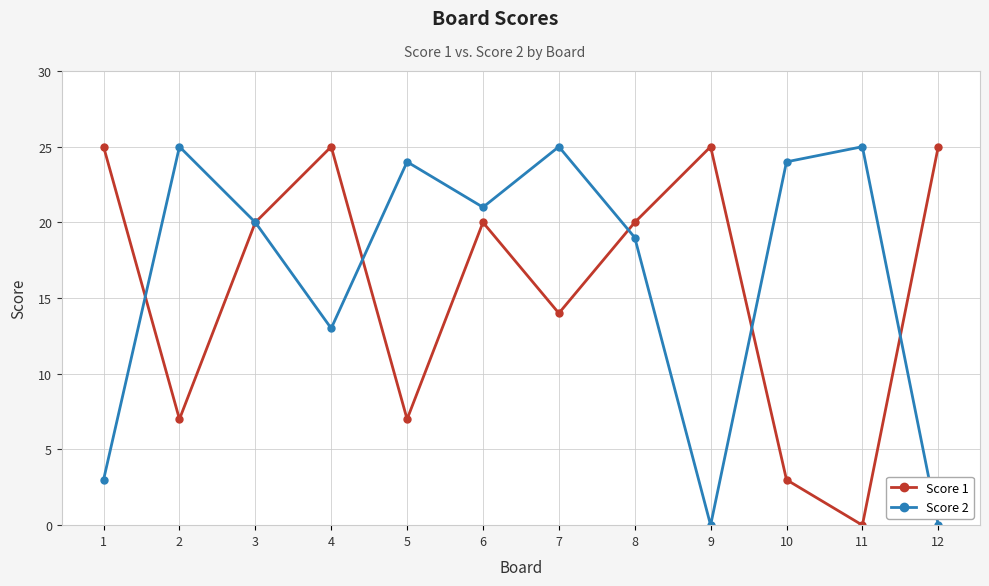

Reading left to right, extract all data points from this chart.

Score 1: 1=25	2=7	3=20	4=25	5=7	6=20	7=14	8=20	9=25	10=3	11=0	12=25
Score 2: 1=3	2=25	3=20	4=13	5=24	6=21	7=25	8=19	9=0	10=24	11=25	12=0